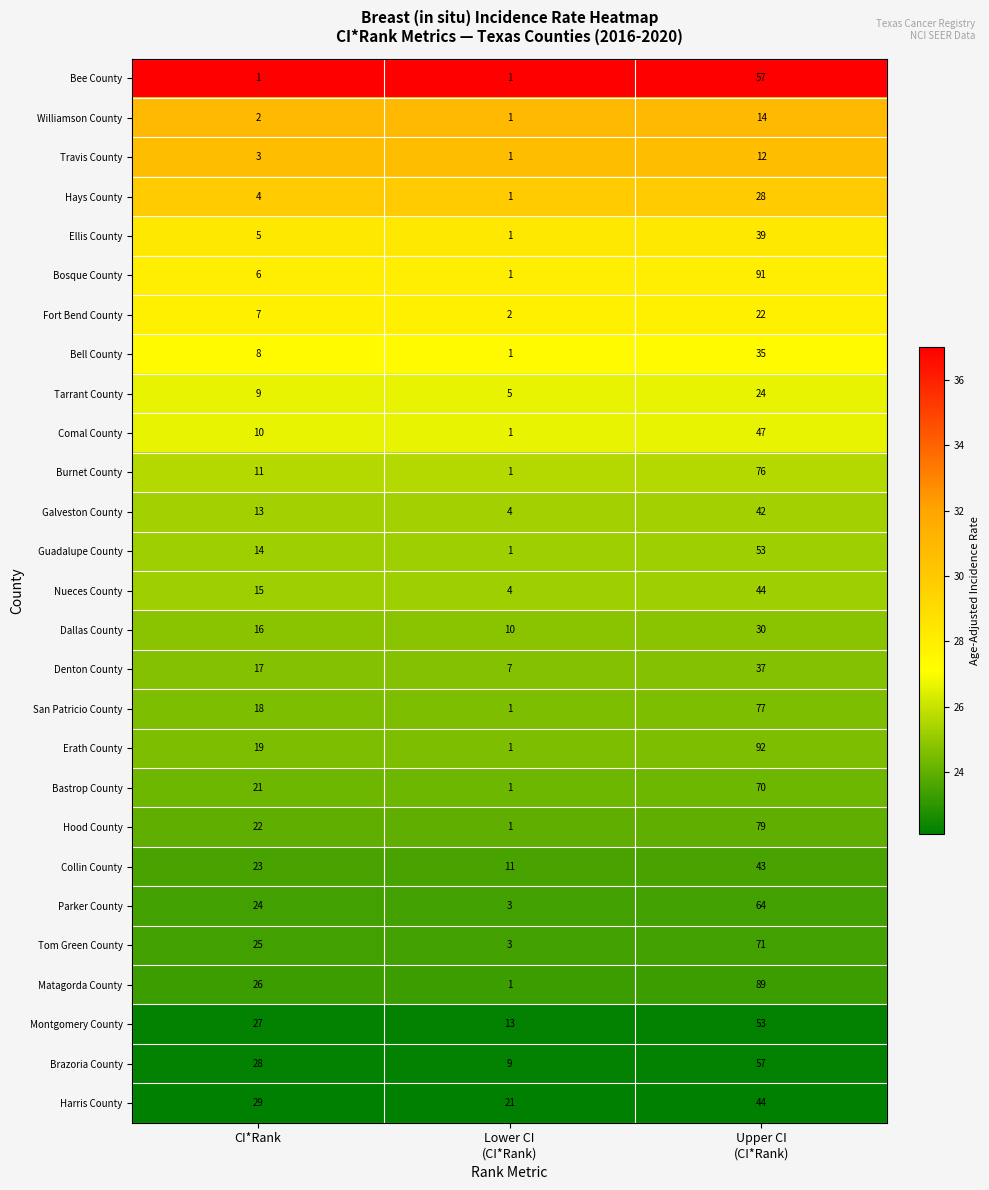

The Denton County series shows 17 at CI*Rank. True or false?

True